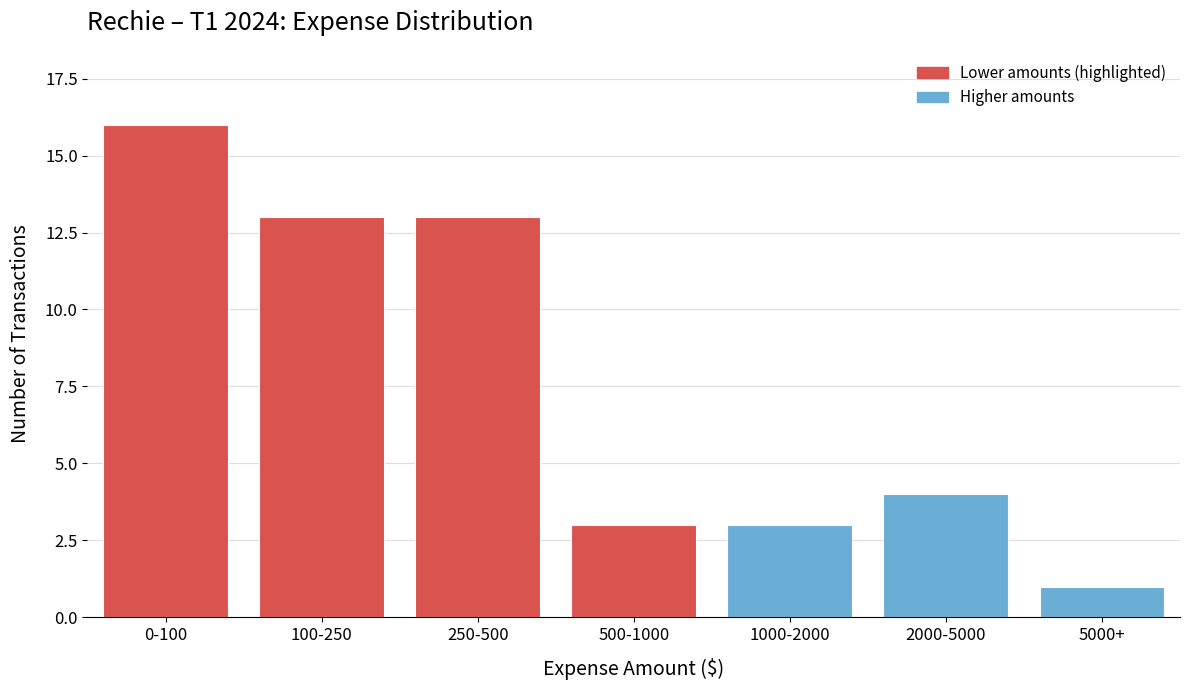

Reading left to right, list all the values displayed in this chart.

16	13	13	3	3	4	1